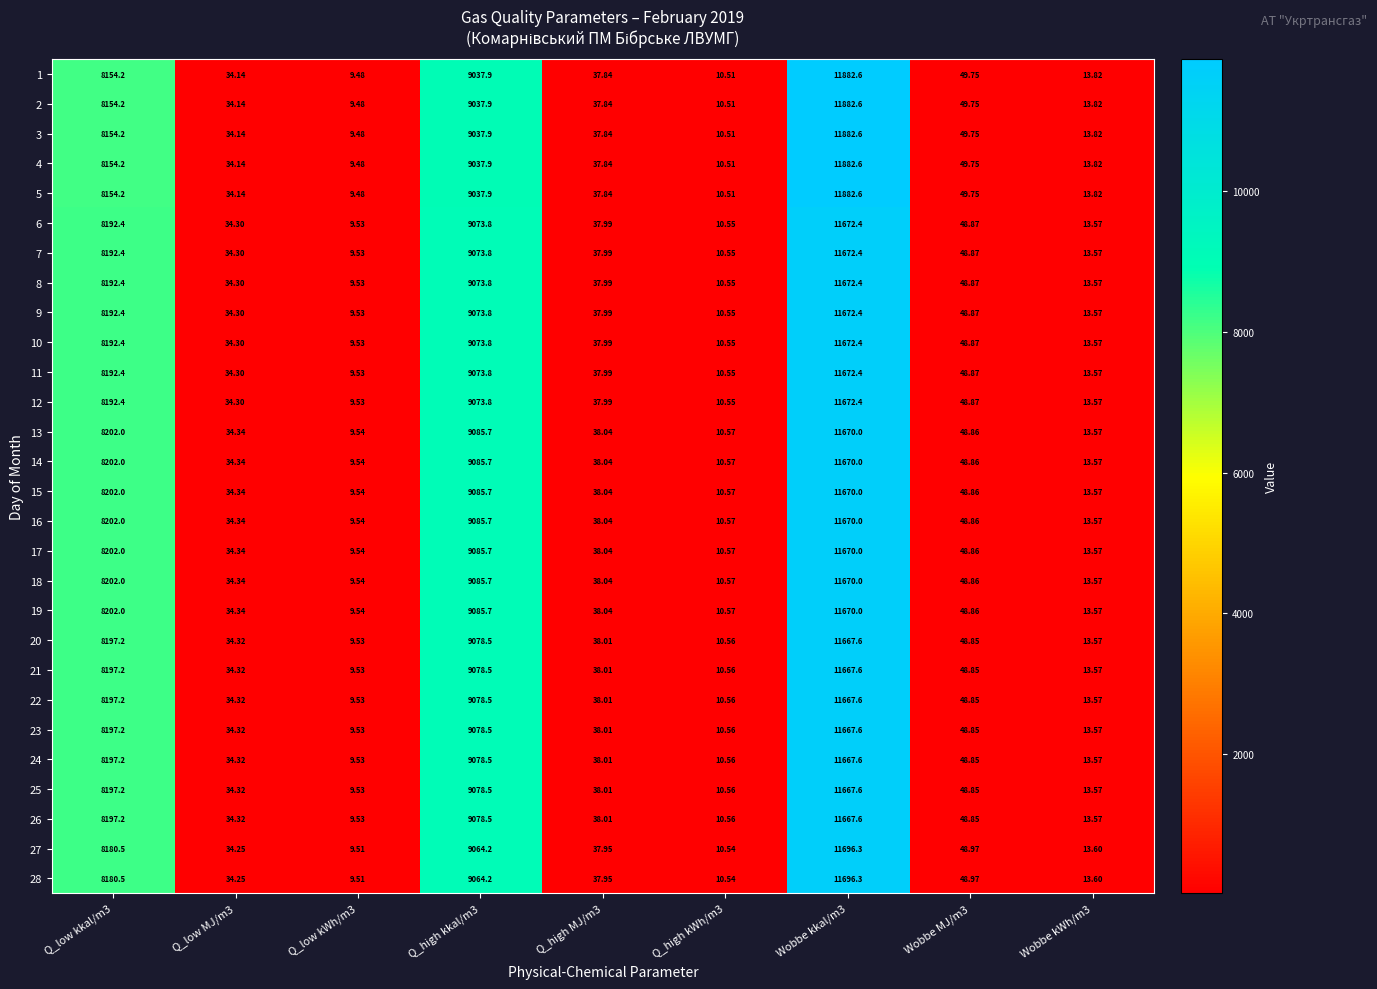

At how many categories does at least one series exceed 7259?

3